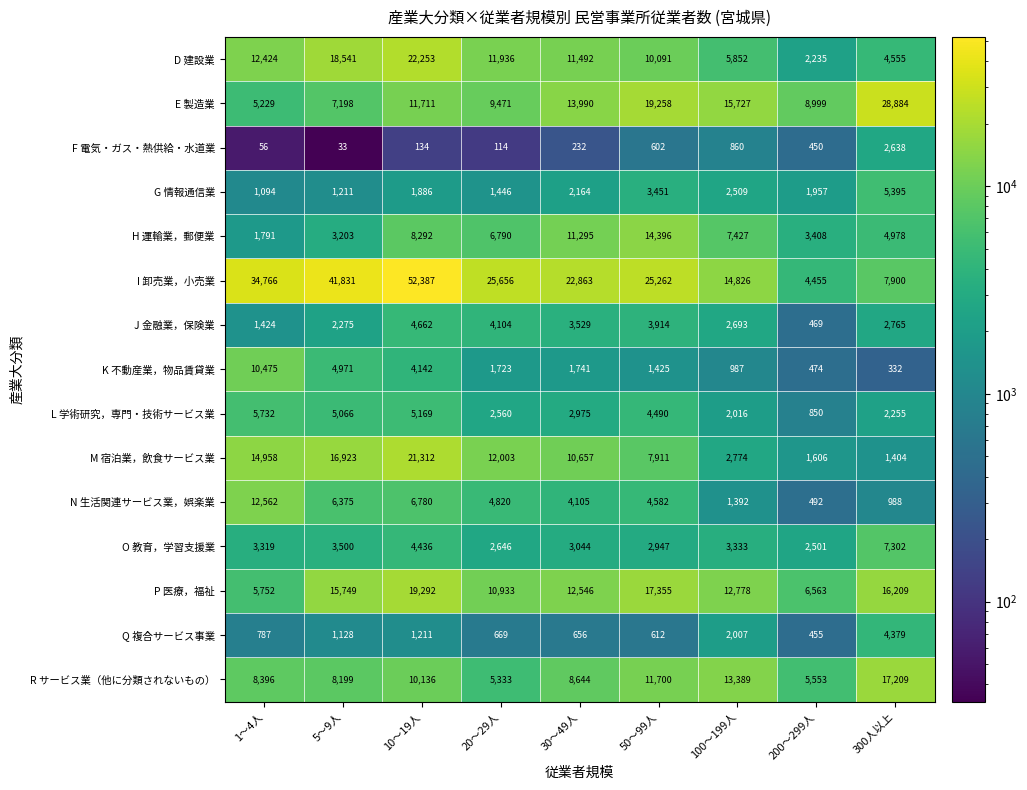

At which category does the chart reach its peak across all series?

10～19人